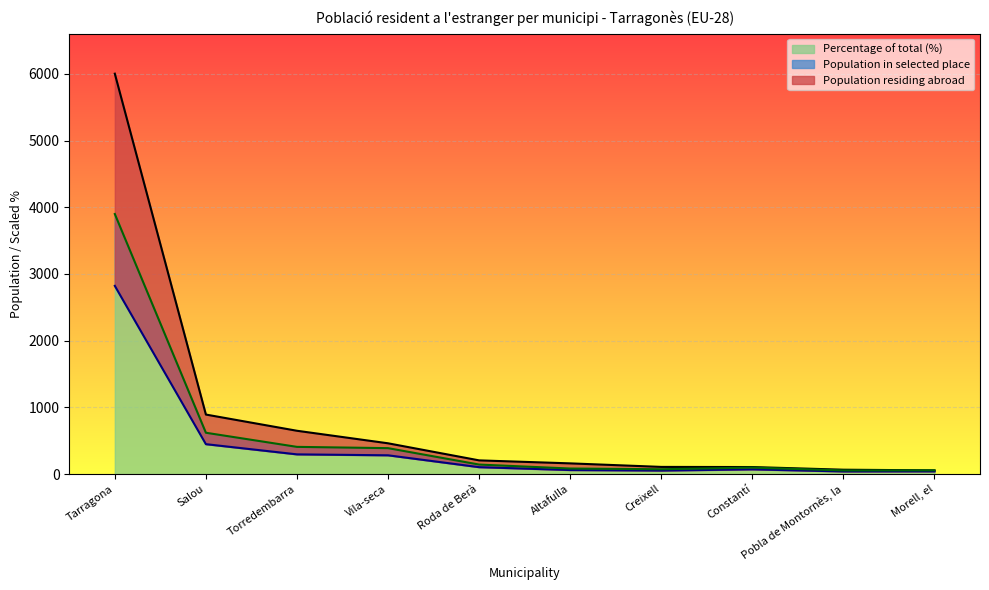

Which has a higher value, Creixell or Pobla de Montornès, la?

Creixell